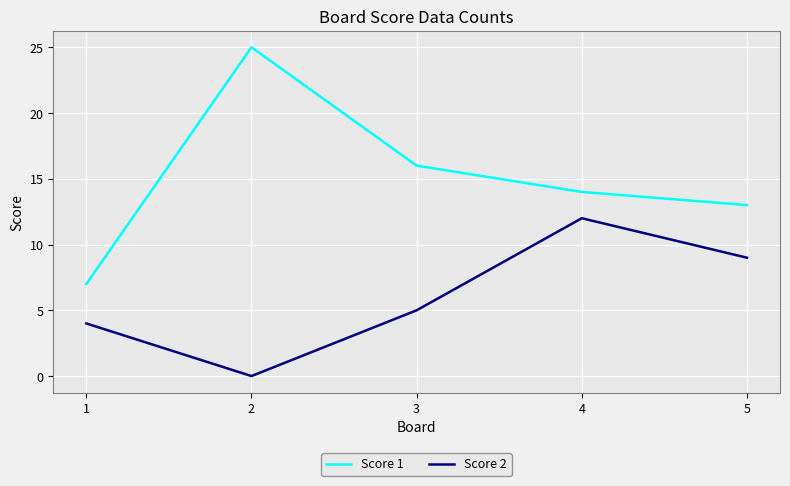

Rank the series at 4 from highest to lowest value.

Score 1, Score 2